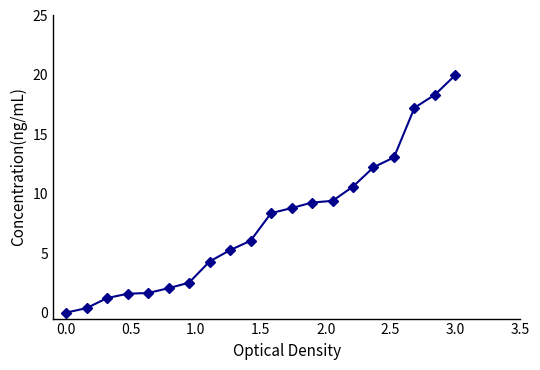

What is the maximum value shown in the chart?

20.0